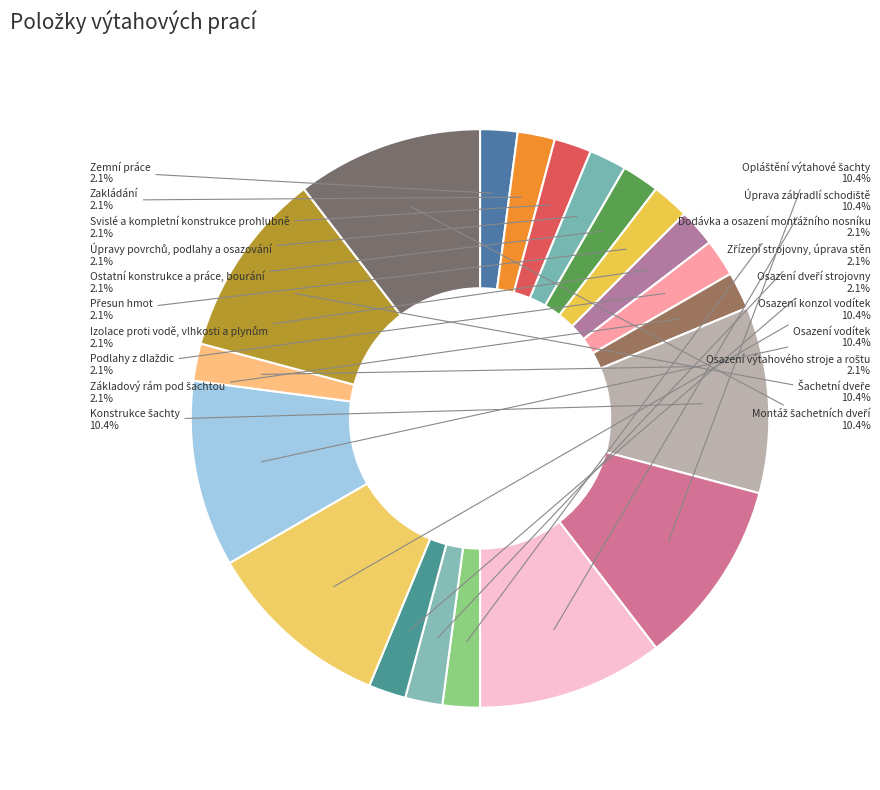

Does Osazení vodítek account for over 50% of the chart?

No